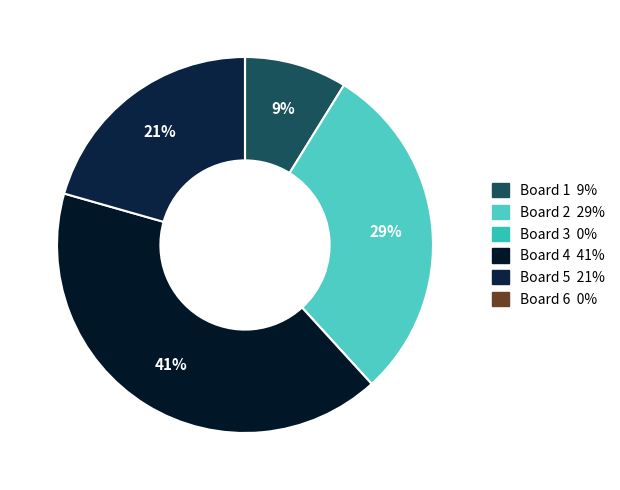

Count the number of slices in the pie.

6